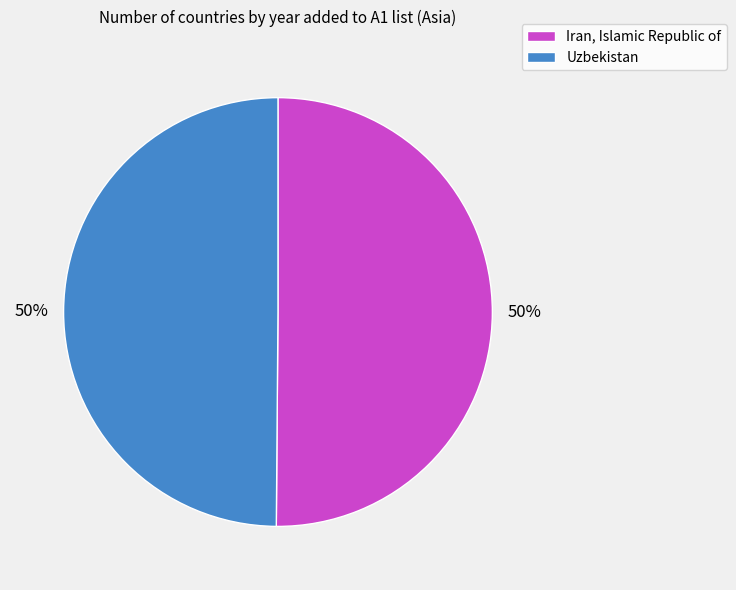

Combined, do Uzbekistan and Iran, Islamic Republic of account for over 50%?

Yes